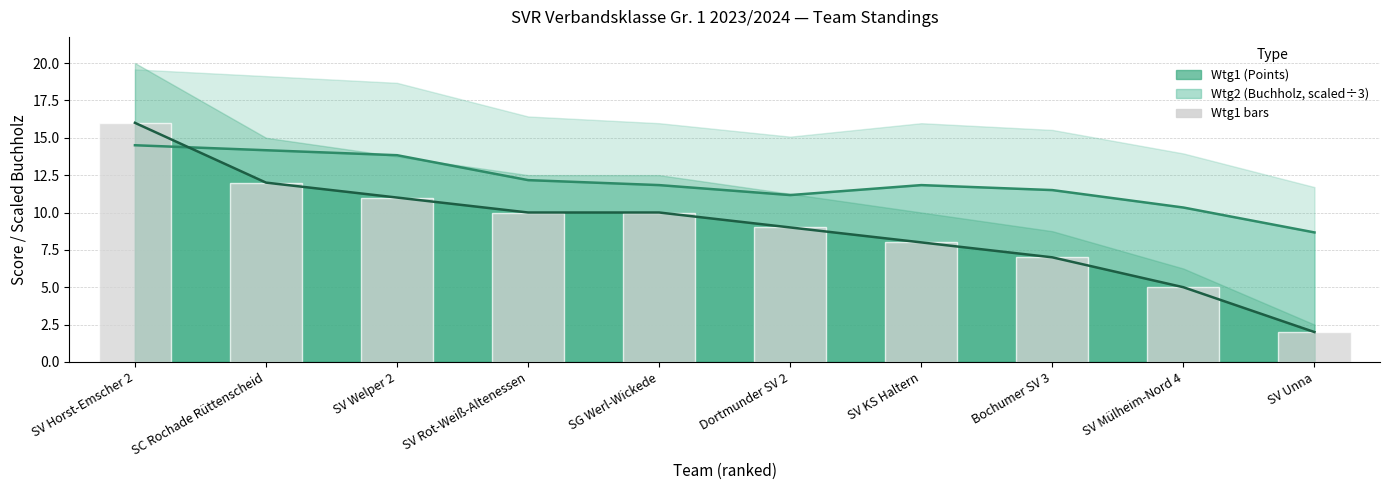

Rank the series at Dortmunder SV 2 from lowest to highest value.

Wtg1 line, Wtg1 bars, Wtg2 line (scaled÷3)